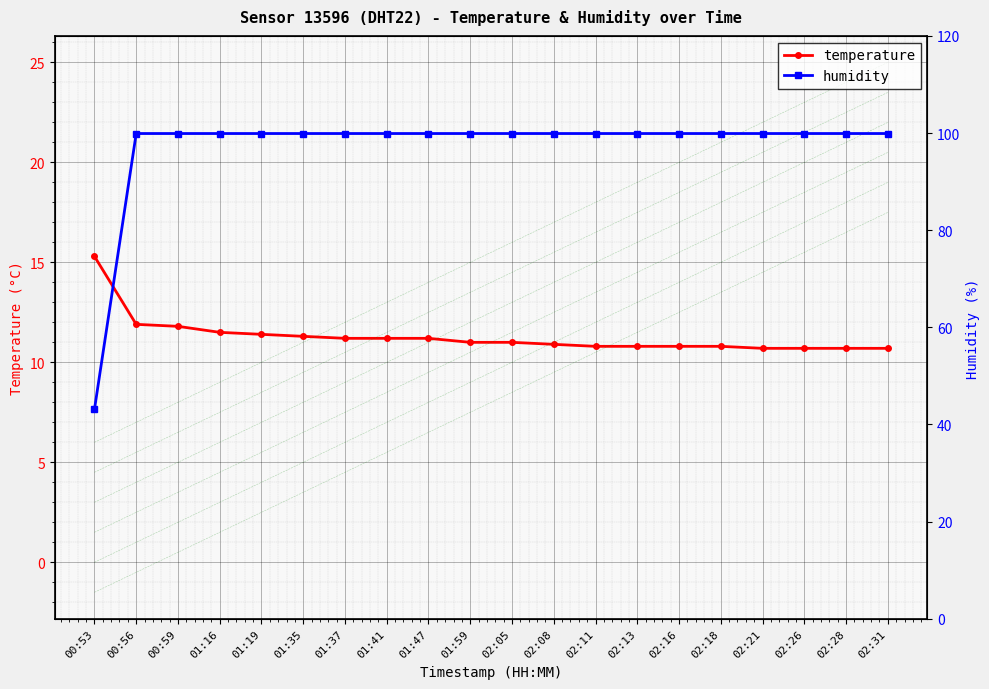

Rank the series by their maximum value, from lowest to highest.

temperature, humidity